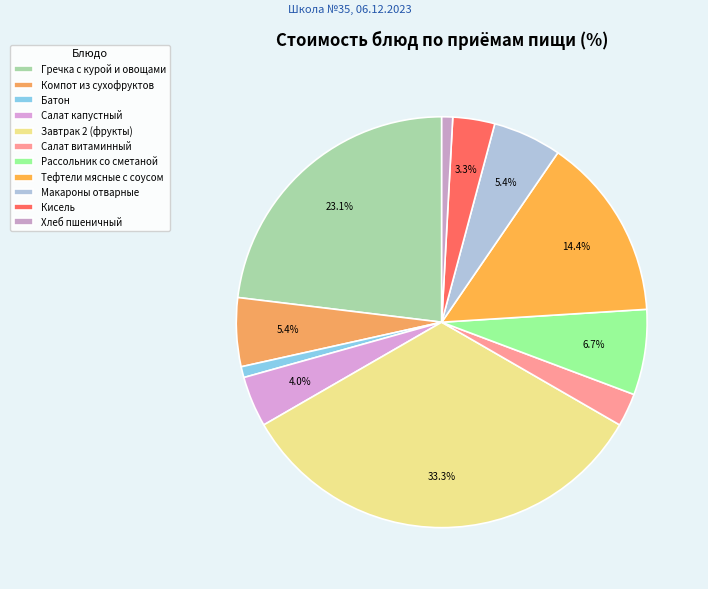

To the nearest percent, what is the difference between the Рассольник со сметаной and Салат капустный slice percentages?

3%